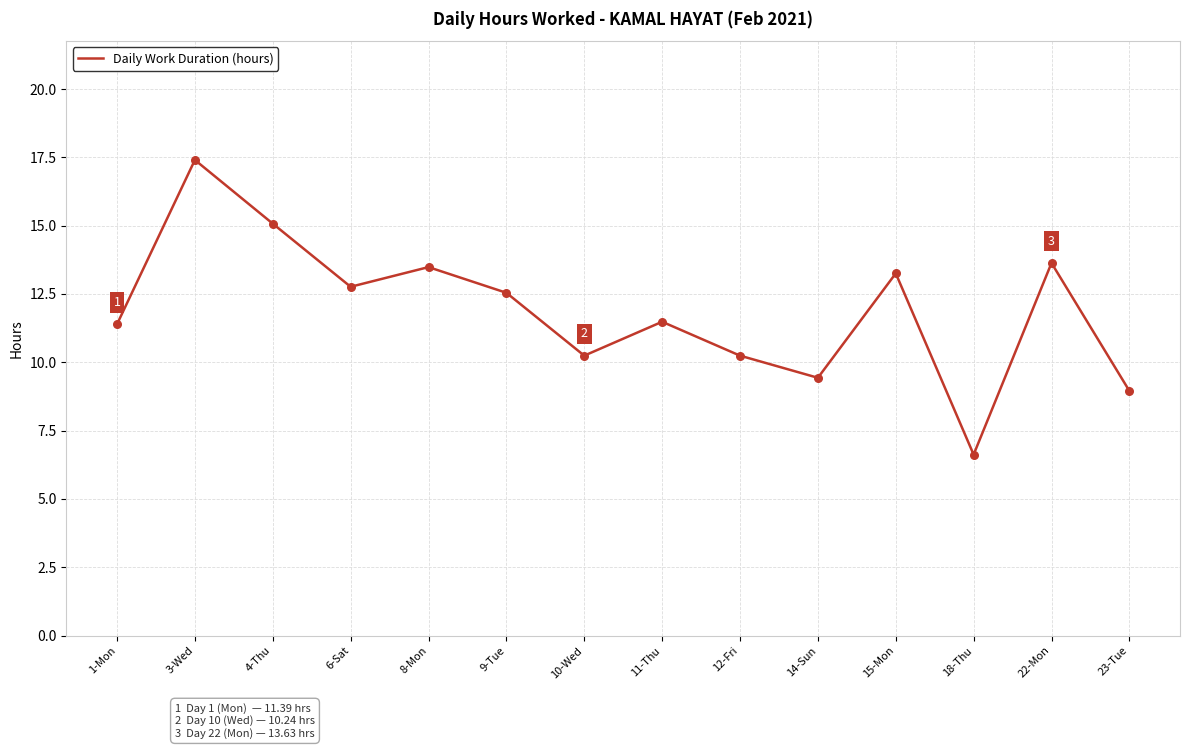

Between 3-Wed and 18-Thu, which is larger?

3-Wed